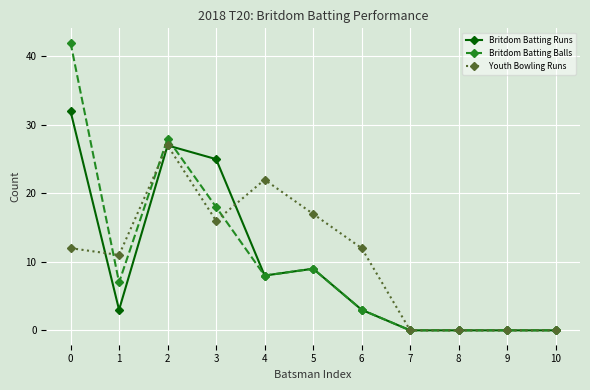

Is this an area chart (filled region under the line)?

No